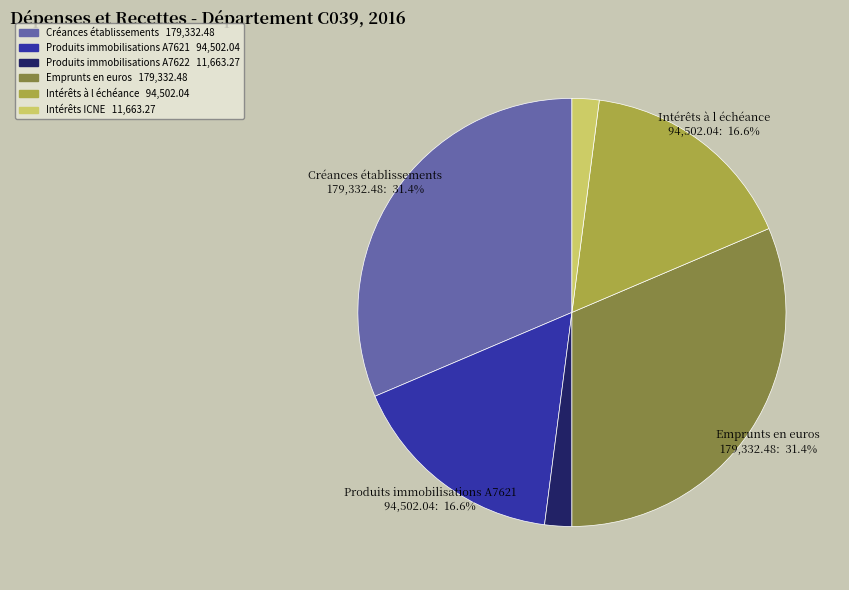

How many segments does this pie chart have?

6